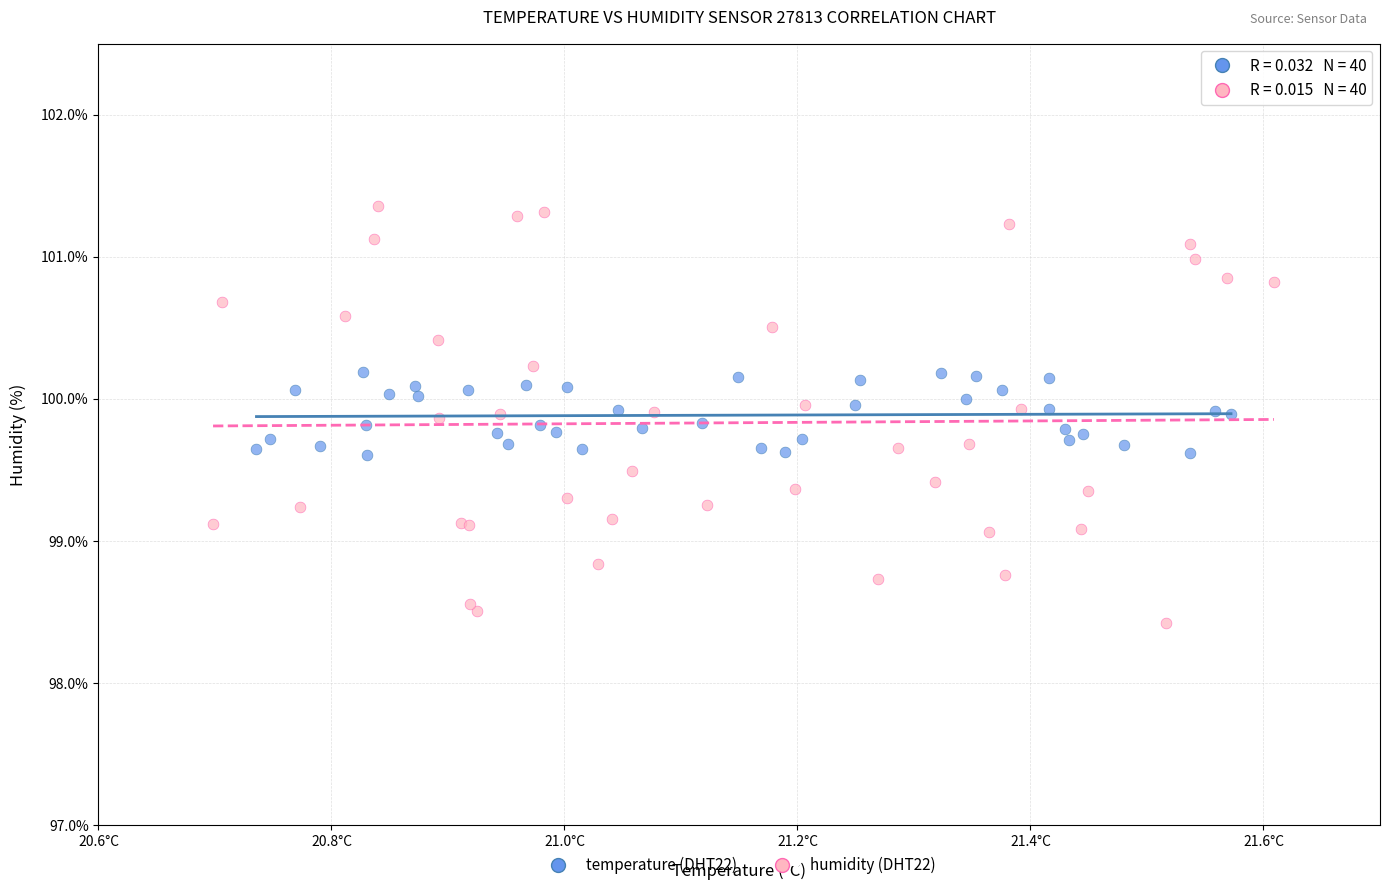

Which series reaches the maximum Y coordinate?

humidity (DHT22)